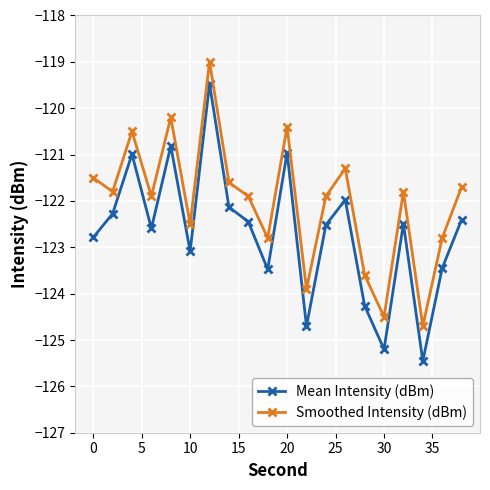

What is the highest value of the Mean Intensity (dBm) series?

-119.5